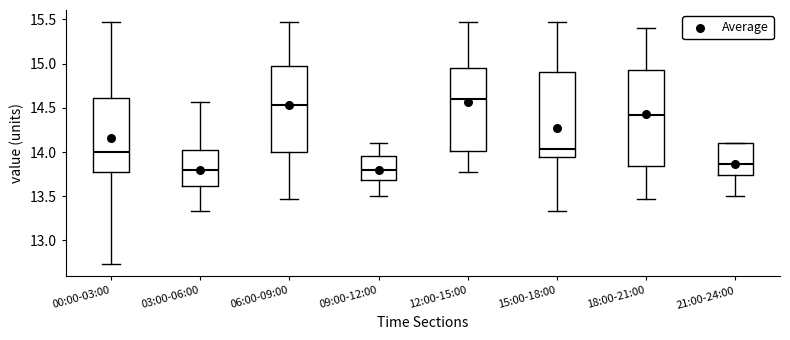

Which box's median line is the highest?

12:00-15:00